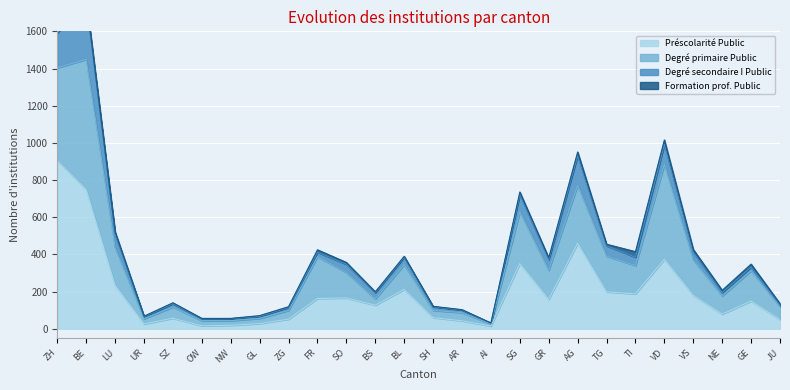

Reading left to right, list all the values displayed in this chart.

Préscolarité Public: ZH=904	BE=749	LU=234	UR=26	SZ=57	OW=16	NW=19	GL=28	ZG=52	FR=163	SO=166	BS=127	BL=212	SH=60	AR=43	AI=15	SG=351	GR=159	AG=460	TG=199	TI=188	VD=374	VS=180	NE=79	GE=149	JU=50
Degré primaire Public: ZH=500	BE=700	LU=202	UR=28	SZ=60	OW=28	NW=25	GL=28	ZG=47	FR=225	SO=137	BS=34	BL=133	SH=39	AR=44	AI=12	SG=278	GR=156	AG=312	TG=192	TI=152	VD=510	VS=190	NE=98	GE=163	JU=69
Degré secondaire I Public: ZH=187	BE=309	LU=73	UR=11	SZ=18	OW=10	NW=11	GL=11	ZG=16	FR=24	SO=44	BS=34	BL=40	SH=20	AR=14	AI=4	SG=93	GR=58	AG=159	TG=56	TI=45	VD=108	VS=42	NE=18	GE=20	JU=9
Formation prof. Public: ZH=34	BE=19	LU=13	UR=3	SZ=5	OW=2	NW=1	GL=4	ZG=4	FR=13	SO=10	BS=4	BL=5	SH=2	AR=2	AI=0	SG=14	GR=9	AG=20	TG=8	TI=30	VD=24	VS=15	NE=12	GE=16	JU=7